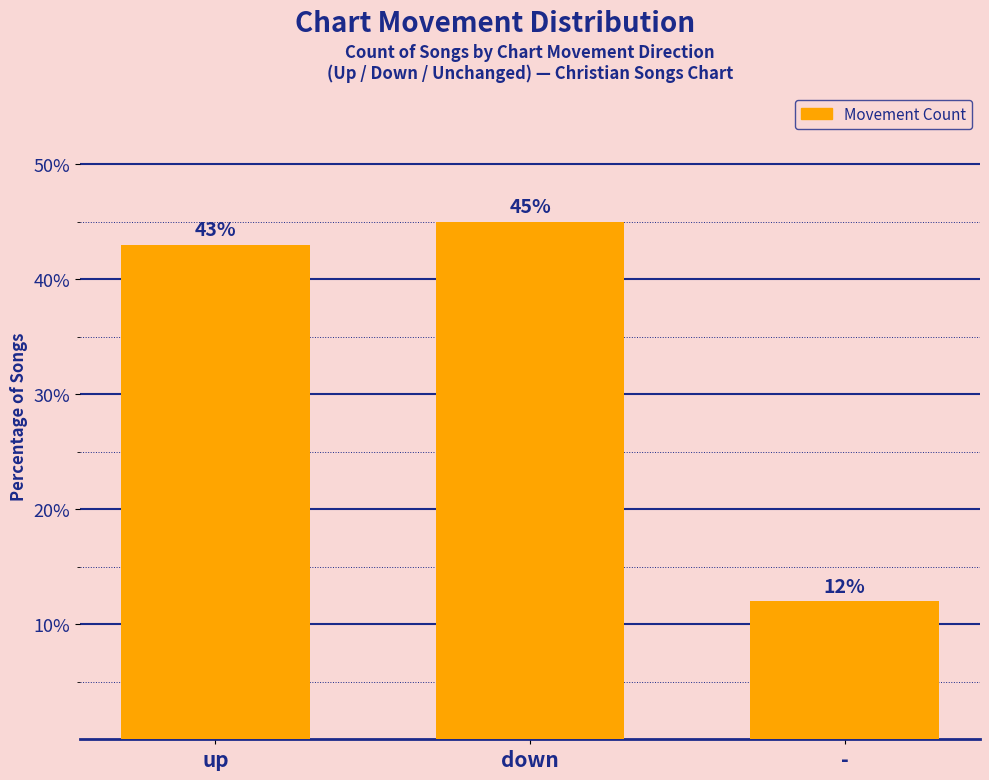

True or false: the data shows 45 at down.

True